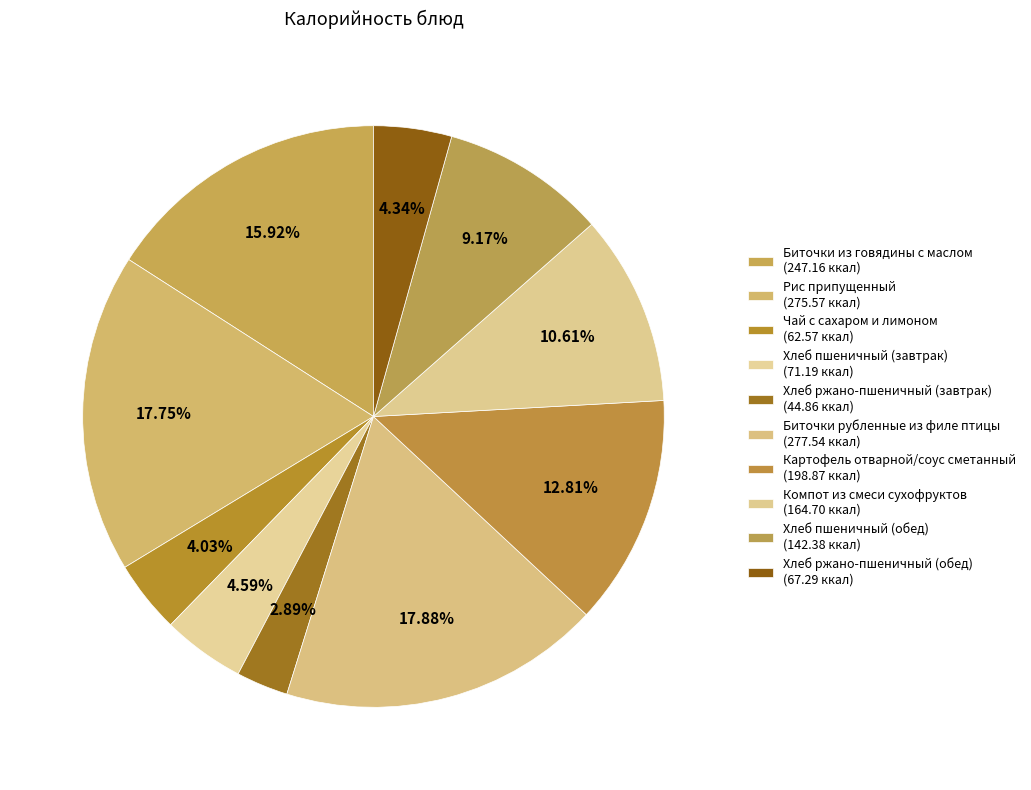

How many segments does this pie chart have?

10